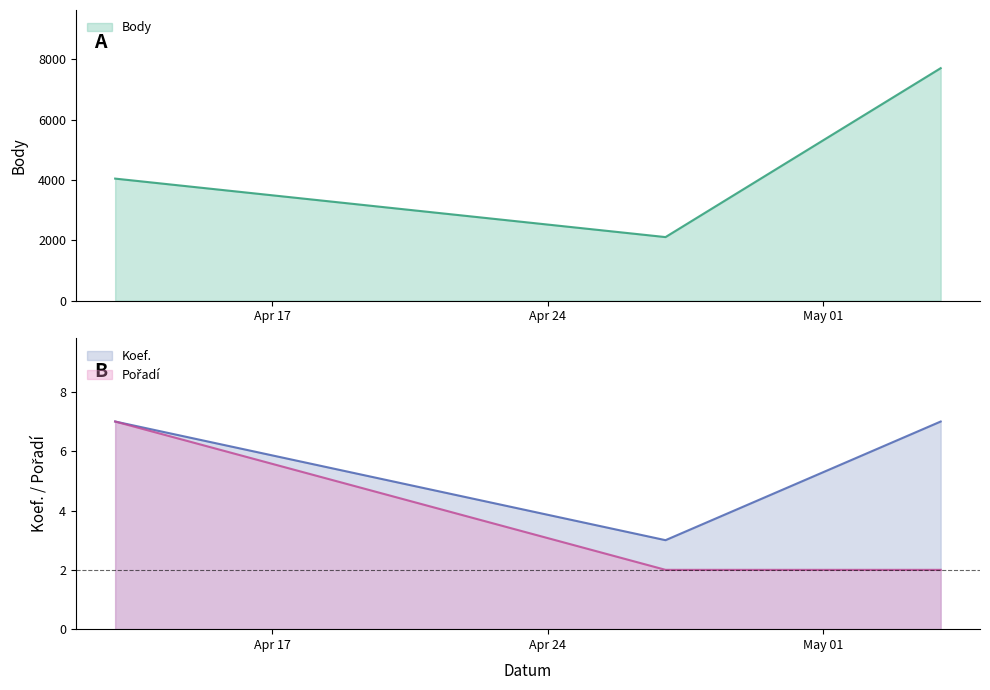

Reading left to right, extract all data points from this chart.

Body: 2024-04-13=4047	2024-04-27=2109	2024-05-04=7707
Koef.: 2024-04-13=7	2024-04-27=3	2024-05-04=7
Pořadí: 2024-04-13=7	2024-04-27=2	2024-05-04=2